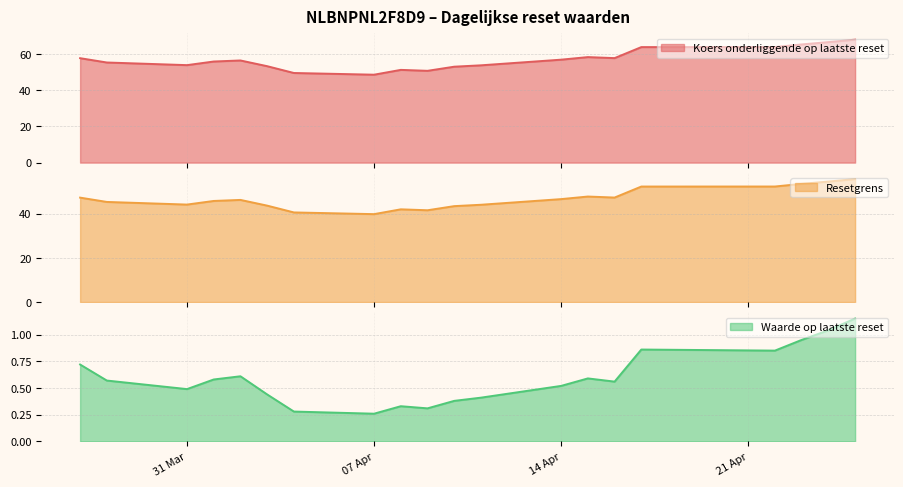

What are all the series names shown in the legend?

Koers onderliggende op laatste reset, Resetgrens, Waarde op laatste reset